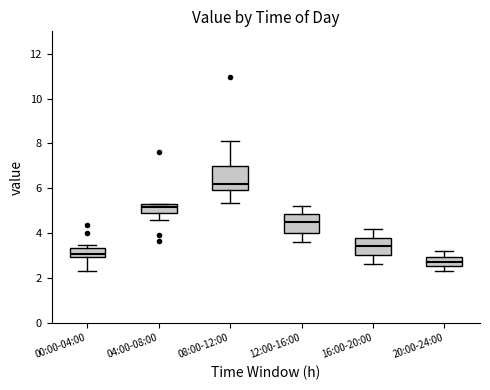

Where does the lower whisker of the box for 00:00-04:00 end on the y-axis? The values are not printed on the chart, so give them approximately, as read against the axis.

2.4